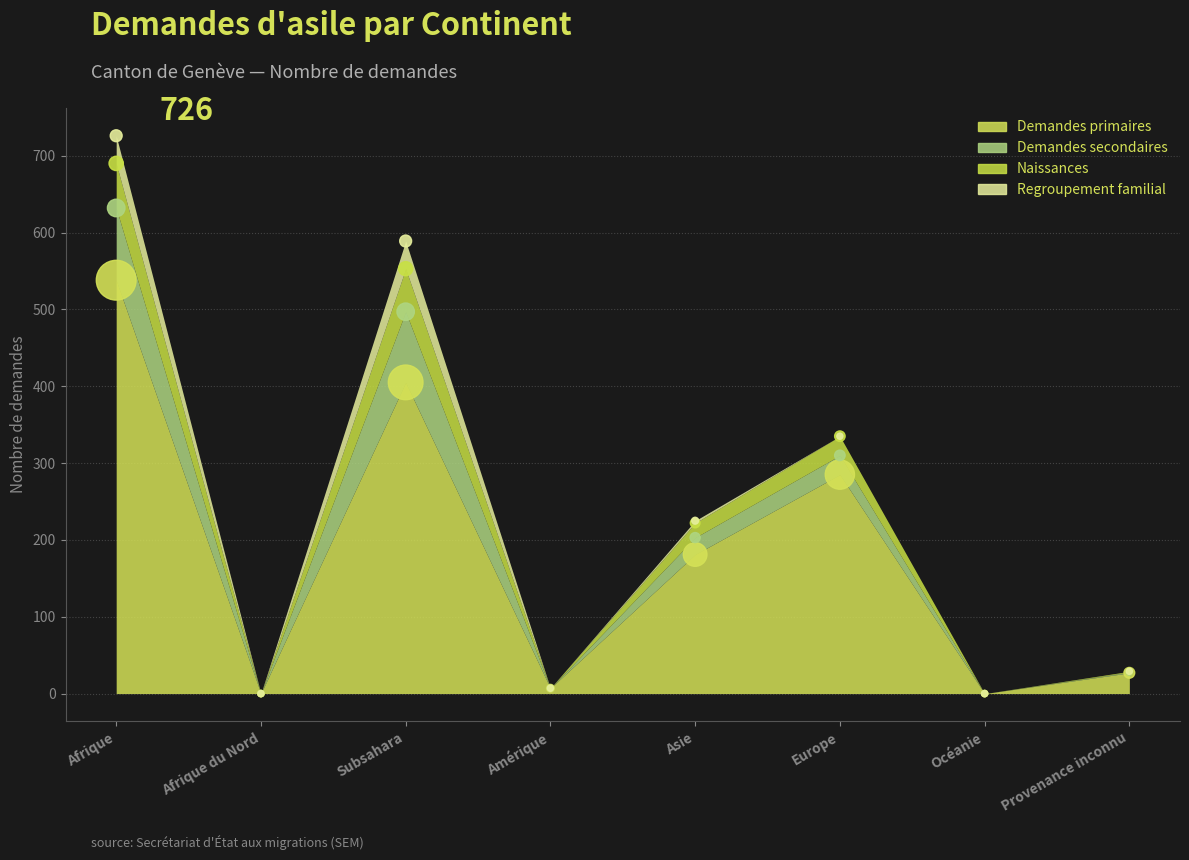

Which series contains the lowest Y value?

Demandes primaires